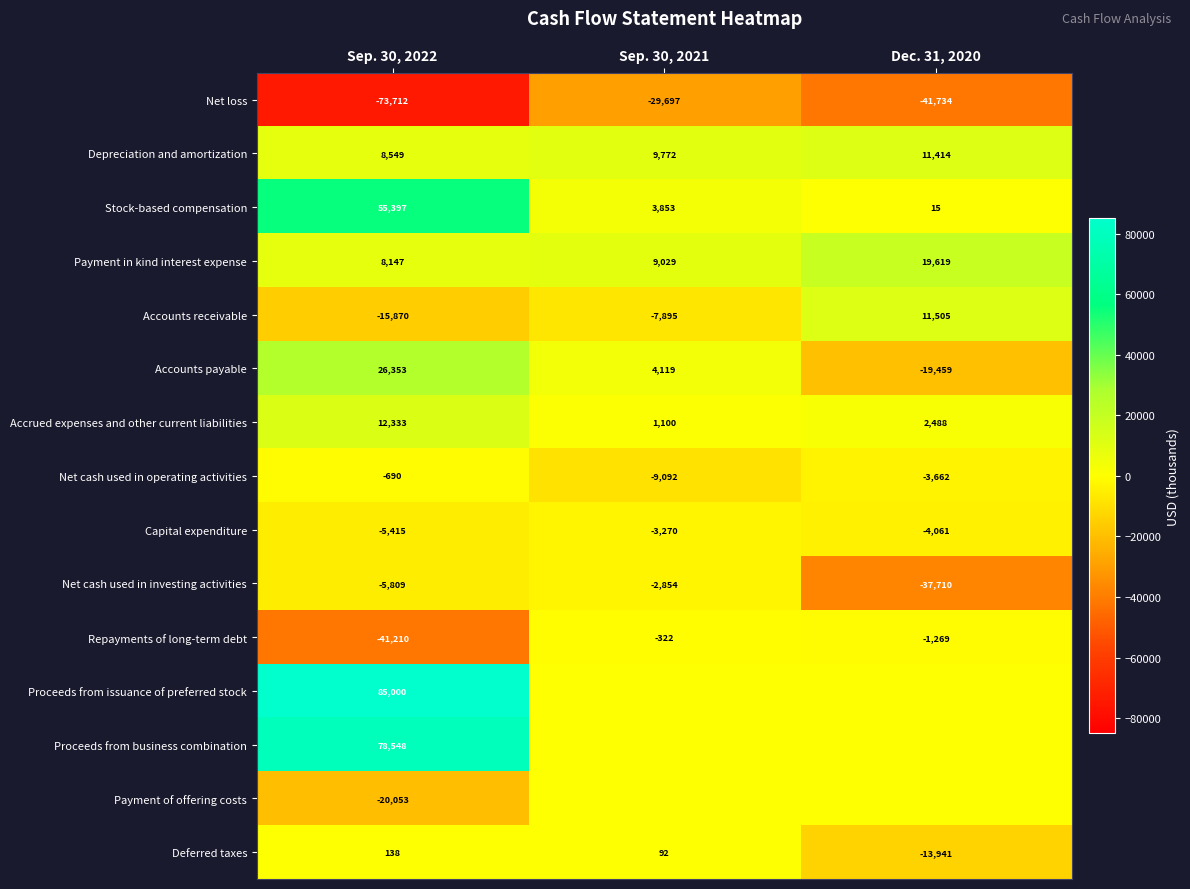

The Accounts payable series shows 26353 at Sep. 30, 2022. True or false?

True